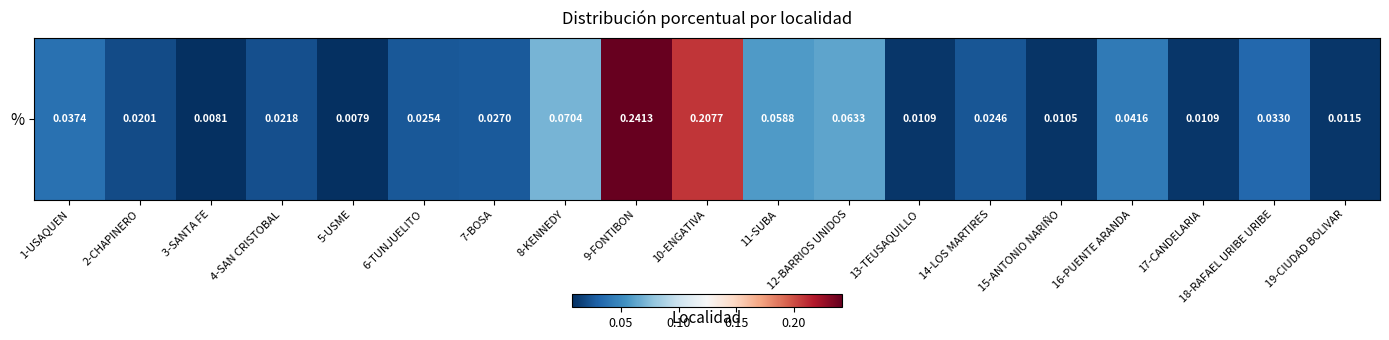

What is the greatest value displayed?

0.2